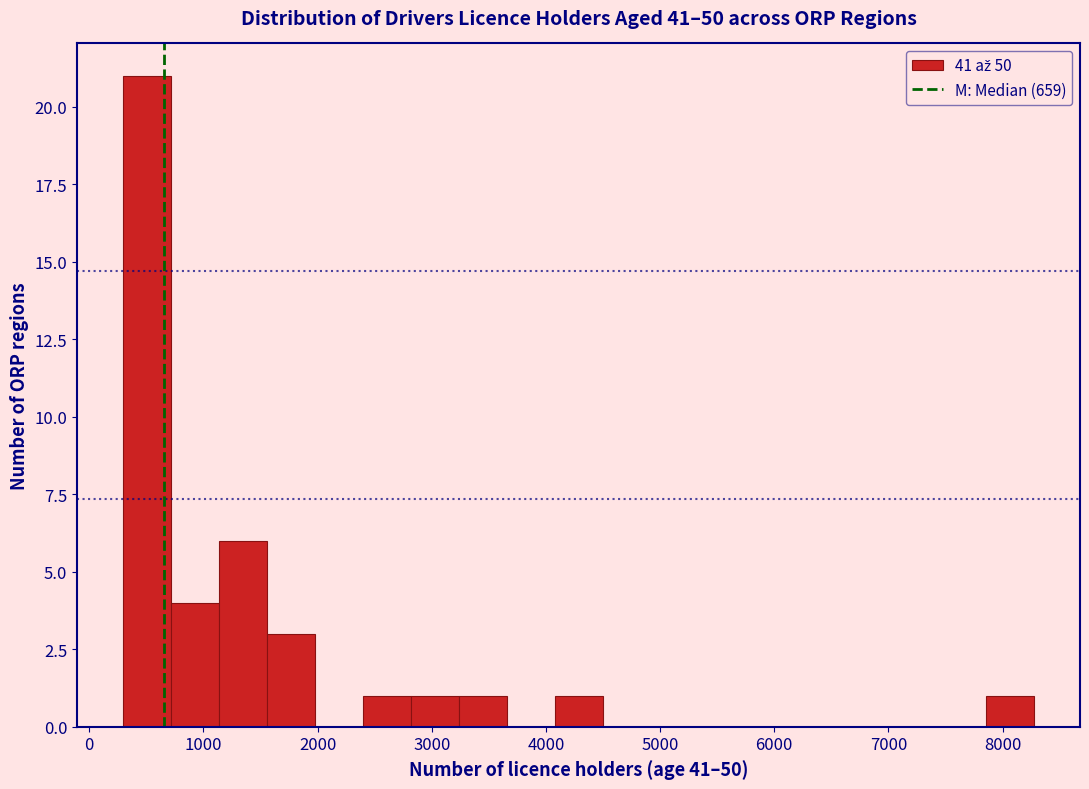

Reading left to right, transcribe this chart: for each bar, give the range it covers on the x-axis and its height. Neither the bar edges nor the heights are printed on the chart, so give them approximately, as read against the axes.

300 to 700: 21
700 to 1100: 4
1100 to 1600: 6
1600 to 2000: 3
2000 to 2400: 0
2400 to 2800: 1
2800 to 3200: 1
3200 to 3700: 1
3700 to 4100: 0
4100 to 4500: 1
4500 to 4900: 0
4900 to 5300: 0
5300 to 5800: 0
5800 to 6200: 0
6200 to 6600: 0
6600 to 7000: 0
7000 to 7400: 0
7400 to 7900: 0
7900 to 8300: 1